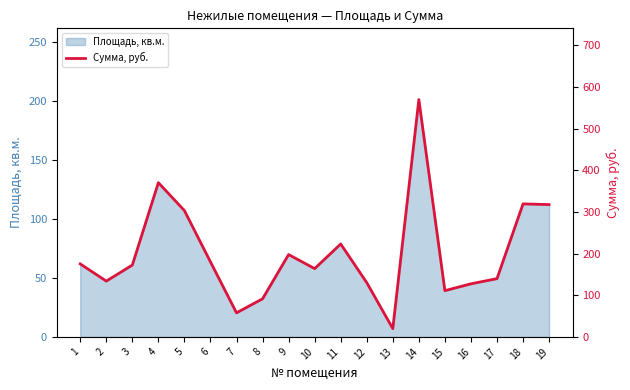

Rank the categories by value from lowest to highest.

13, 7, 8, 15, 16, 12, 2, 17, 10, 3, 1, 6, 9, 11, 5, 19, 18, 4, 14